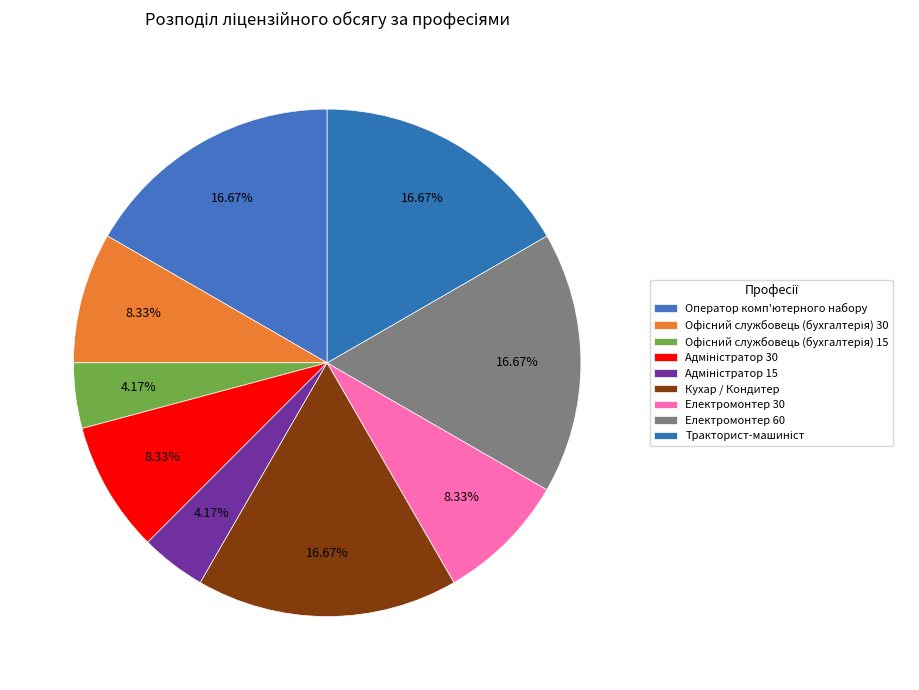

How many slices are in this pie chart?

9